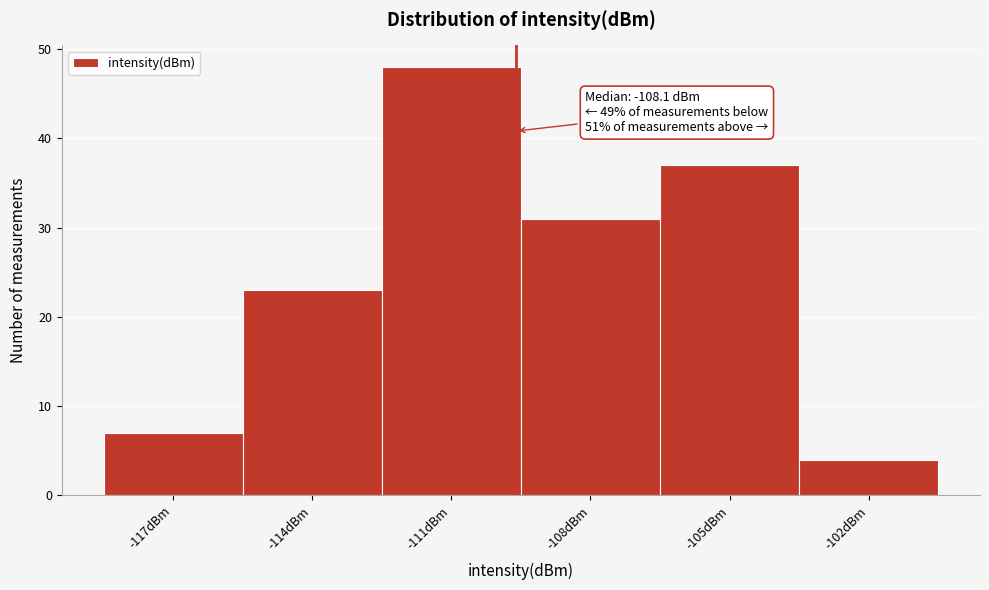

Reading left to right, extract all data points from this chart.

7	23	48	31	37	4